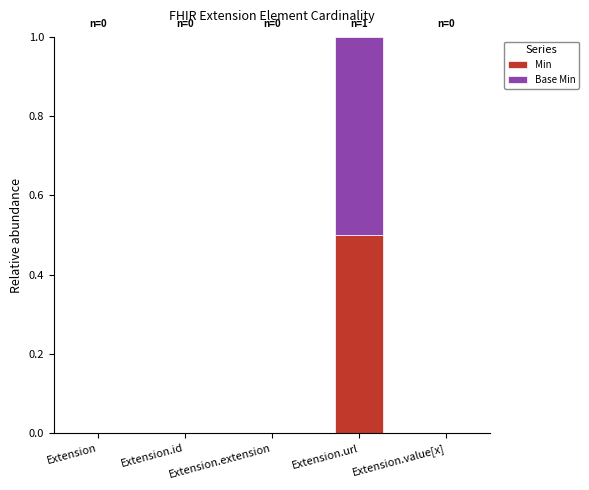

At which category is the sum across all series the highest?

Extension.url